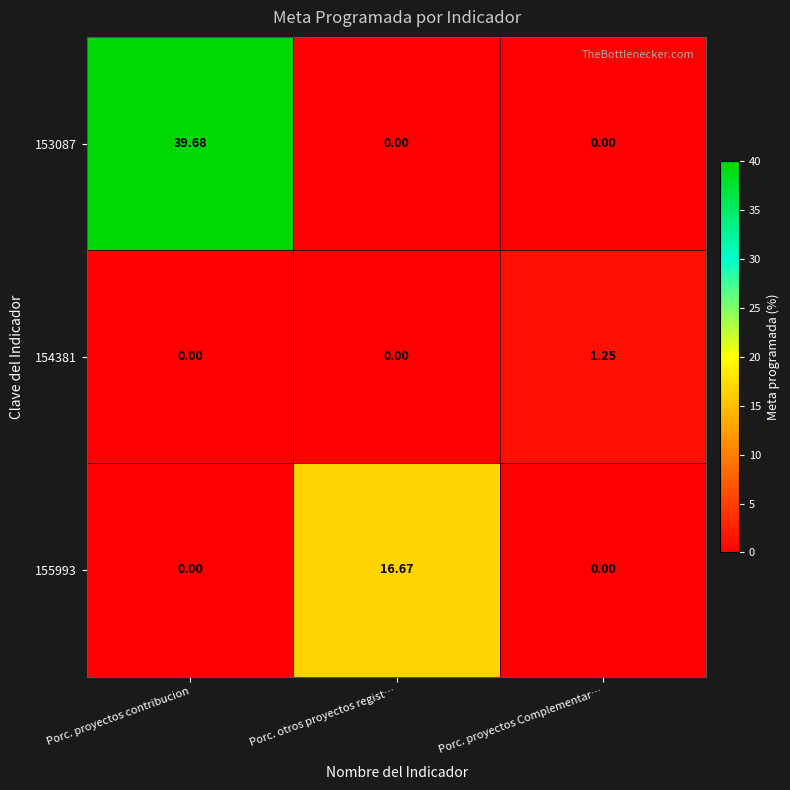

At which category does the chart reach its peak across all series?

Porc. proyectos contribucion